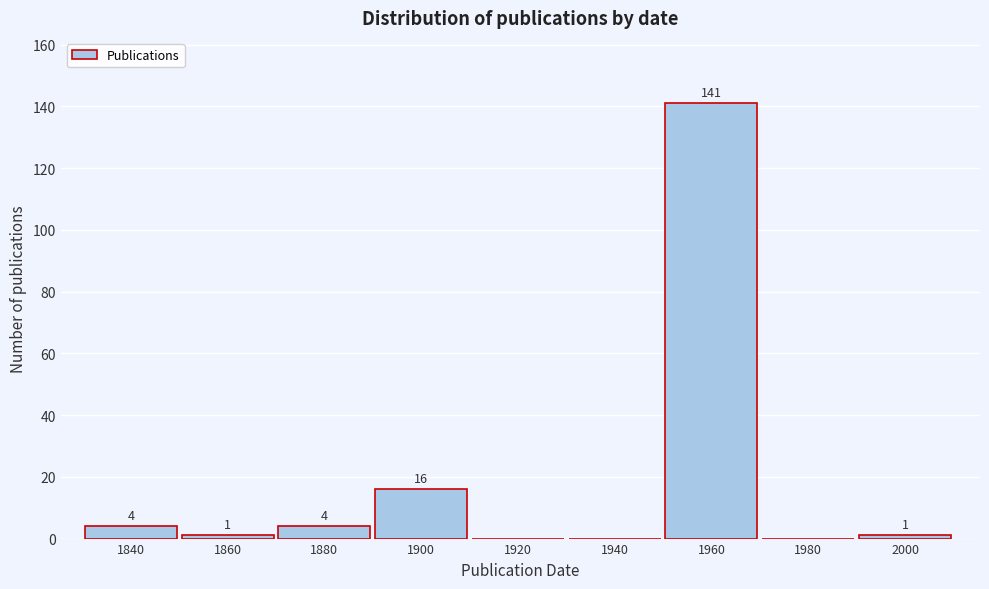

Reading left to right, what are all the values shown in this chart?

1840=4	1860=1	1880=4	1900=16	1920=0	1940=0	1960=141	1980=0	2000=1